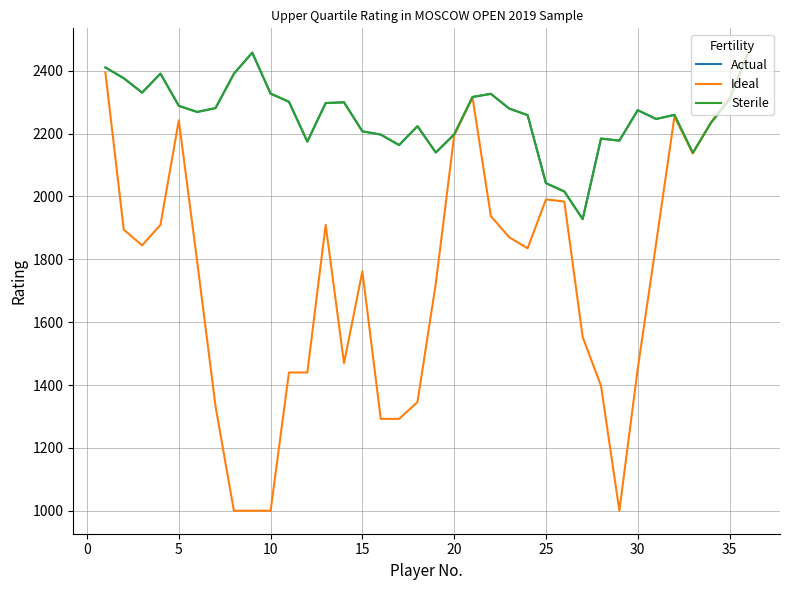

Does the chart display data point markers on the line(s)?

No